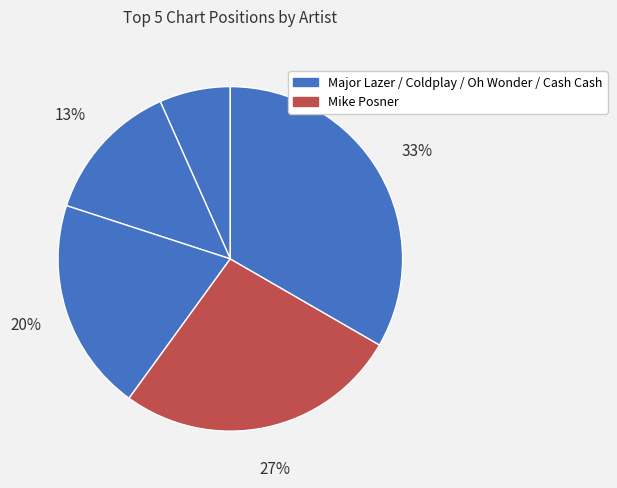

Which category has the smallest portion of the pie?

Major Lazer